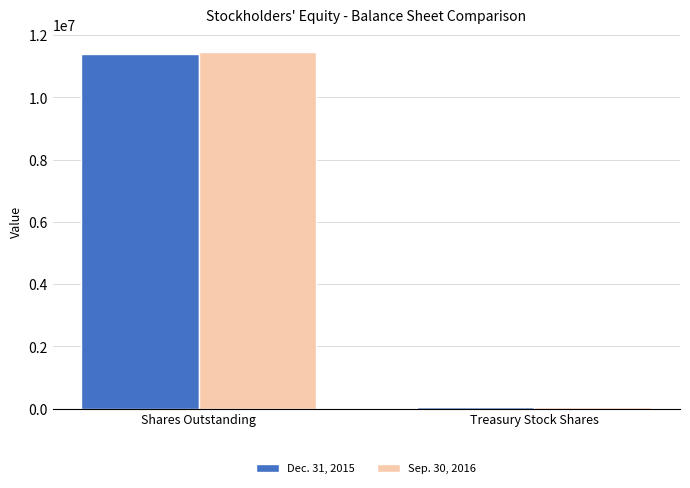

Is the value of Sep. 30, 2016 at Shares Outstanding greater than the value of Dec. 31, 2015 at Treasury Stock Shares?

Yes